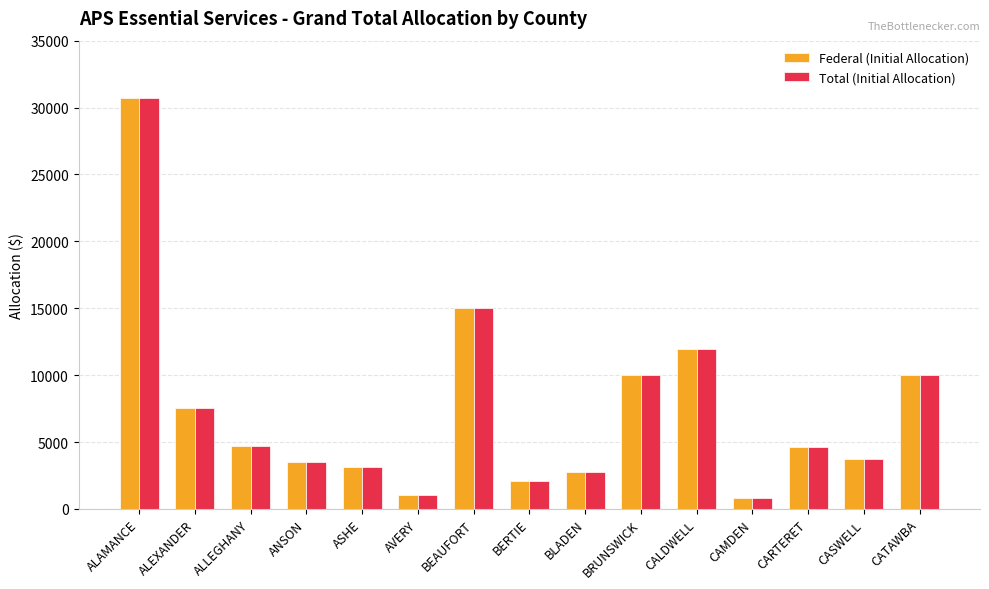

What is the label of the 7th bar from the left?

BEAUFORT